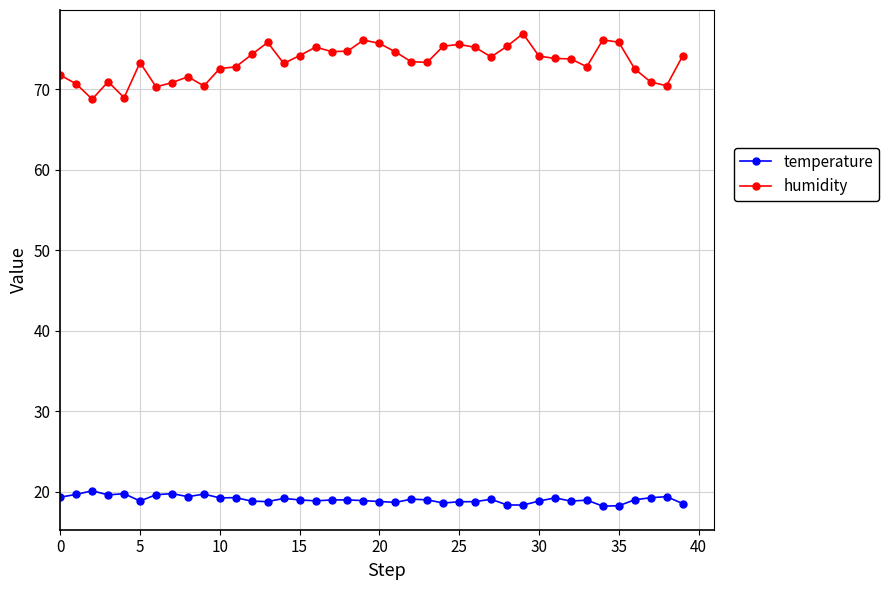

True or false: temperature has more than 2 points higher than both neighbors.

True